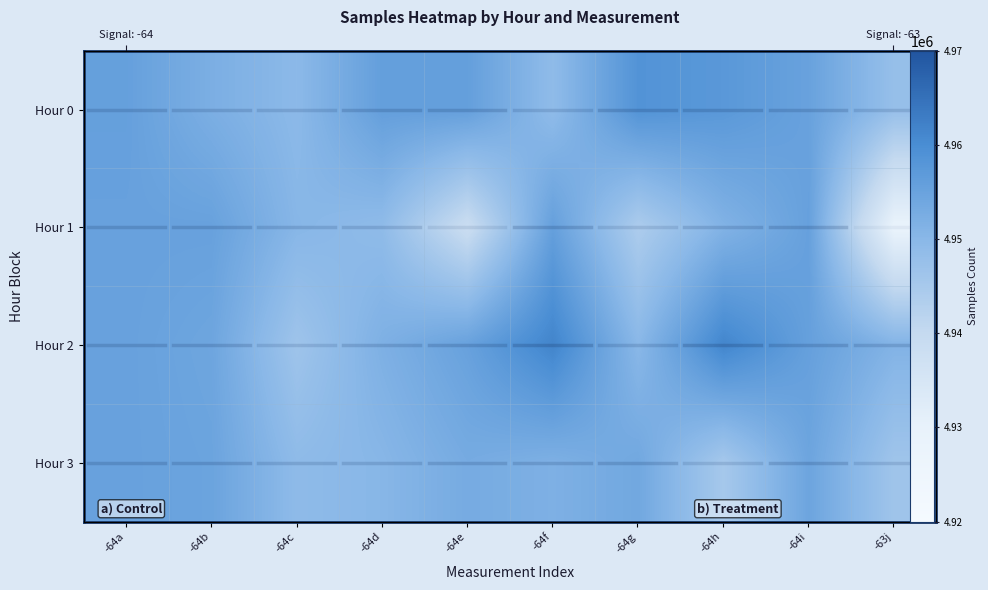

Count the number of categories in the chart.

10